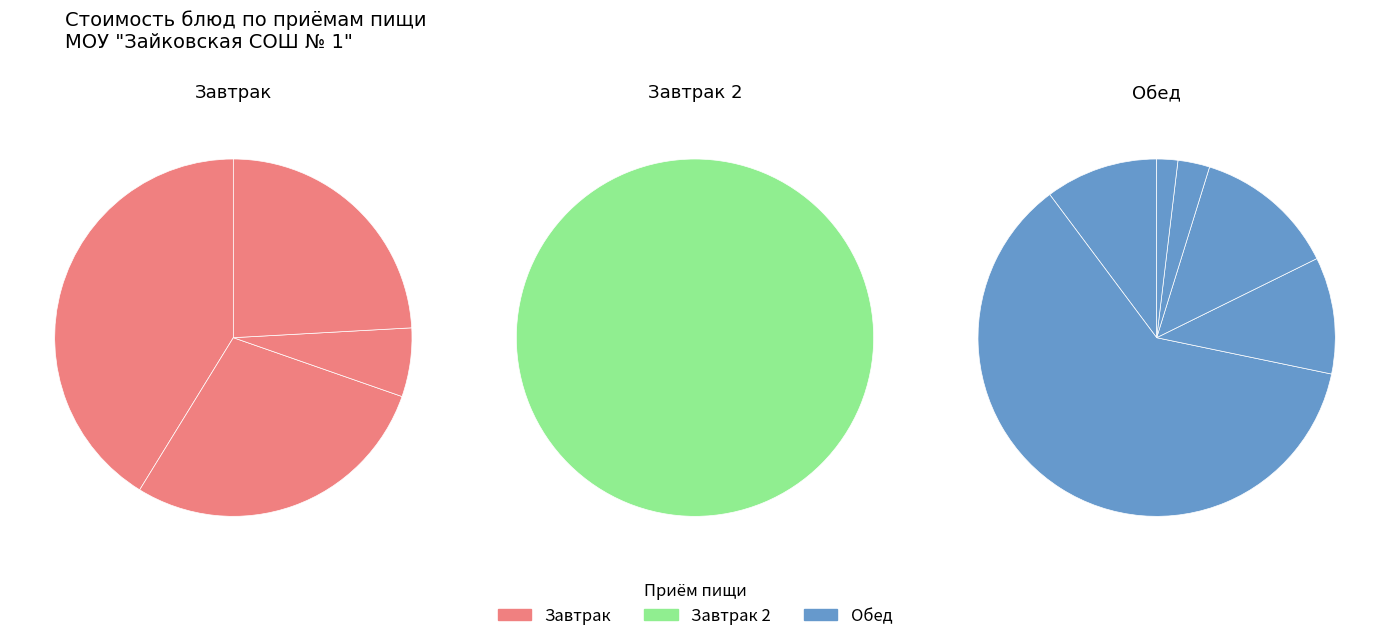

What is the change in value from Хлеб народный (завтрак) to Гуляш?

+46.0